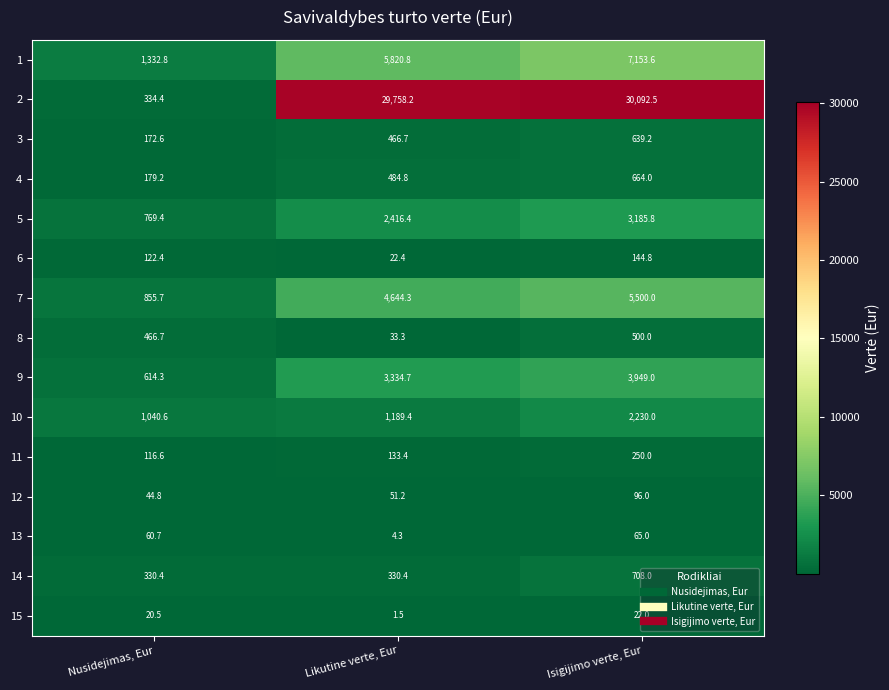

Which category has the lowest value across all series?

Likutine verte, Eur